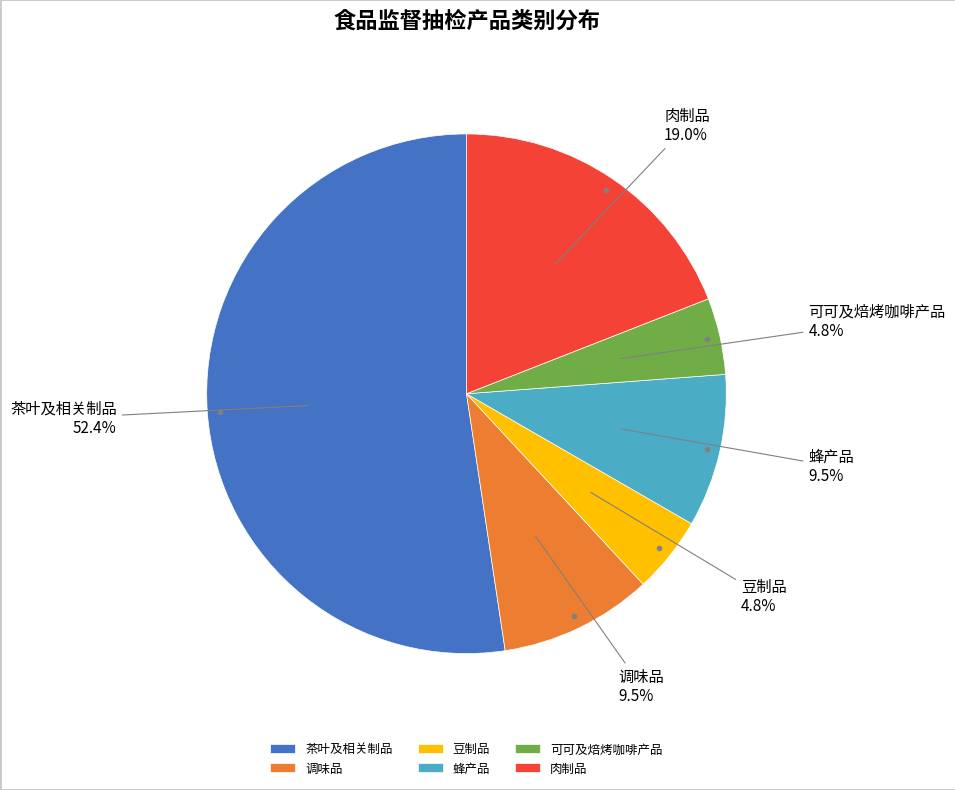

How many slices are in this pie chart?

6